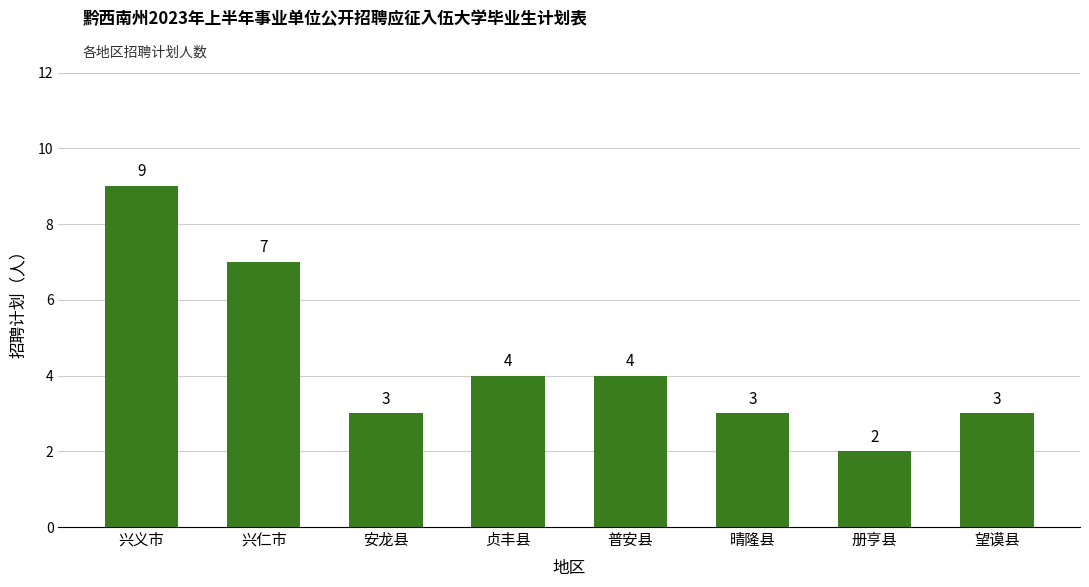

What is the ratio of the value at 晴隆县 to the value at 册亨县?

1.5